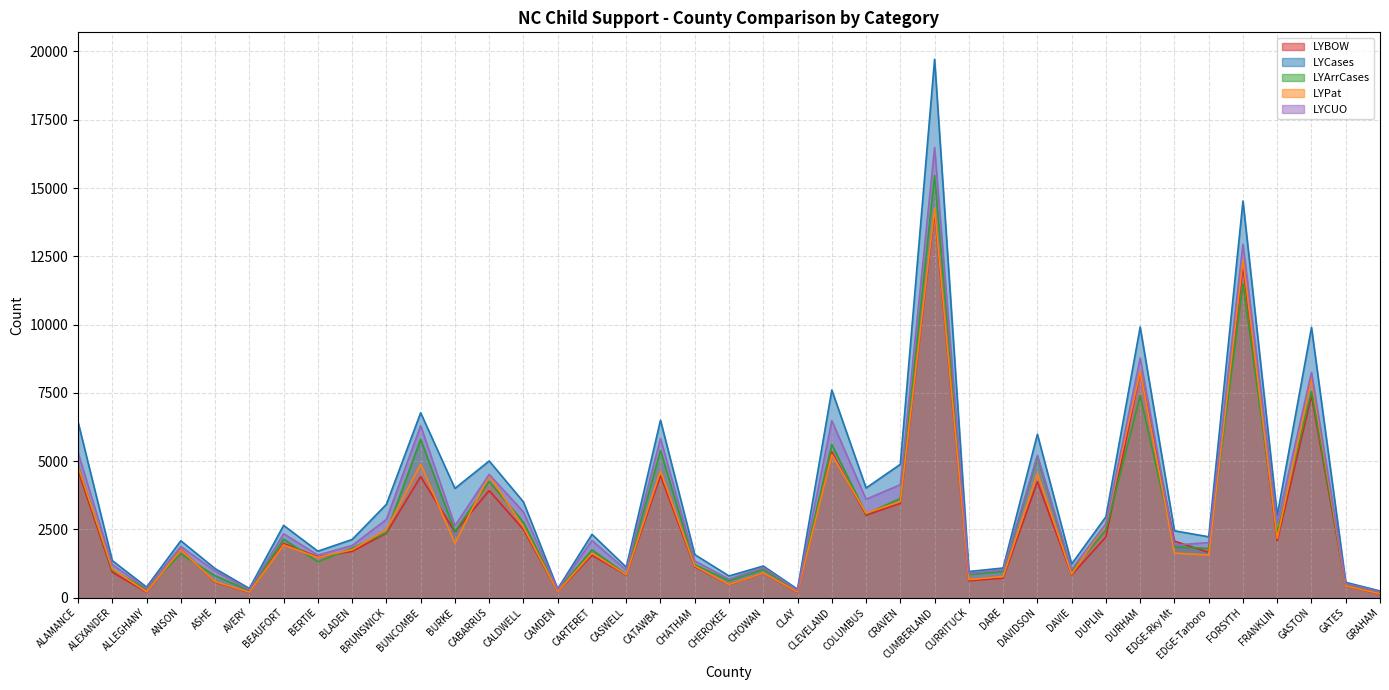

Reading left to right, list all the values displayed in this chart.

LYBOW: 4654	932	200	1772	569	193	1985	1498	1693	2364	4430	2411	3920	2496	223	1555	835	4467	1131	479	899	189	5332	3019	3456	14134	619	716	4244	834	2221	8273	2071	1661	12135	2082	7386	427	127
LYCases: 6433	1357	390	2085	1064	338	2647	1702	2131	3418	6770	4001	5006	3506	324	2320	1118	6499	1578	795	1160	310	7603	4017	4884	19714	958	1087	5985	1234	2962	9910	2450	2230	14524	3014	9896	562	247
LYArrCases: 4843	1010	315	1604	802	259	2145	1314	1813	2384	5797	2426	4255	2762	271	1752	860	5390	1205	624	1031	254	5608	3064	3632	15456	855	959	5160	981	2478	7393	1861	1802	11490	2396	7545	487	216
LYPat: 4816	1055	216	1756	587	202	1930	1473	1758	2494	4888	1999	4485	2585	224	1631	848	4636	1161	483	905	206	5240	3097	3519	14254	663	772	4549	860	2708	8290	1632	1563	12377	2172	8041	432	142
LYCUO: 5312	1212	340	1876	977	289	2341	1560	1911	2866	6298	2636	4513	3141	295	2093	1014	5826	1345	681	1105	269	6484	3602	4140	16480	897	1014	5214	1039	2708	8772	1925	2018	12937	2732	8250	515	218